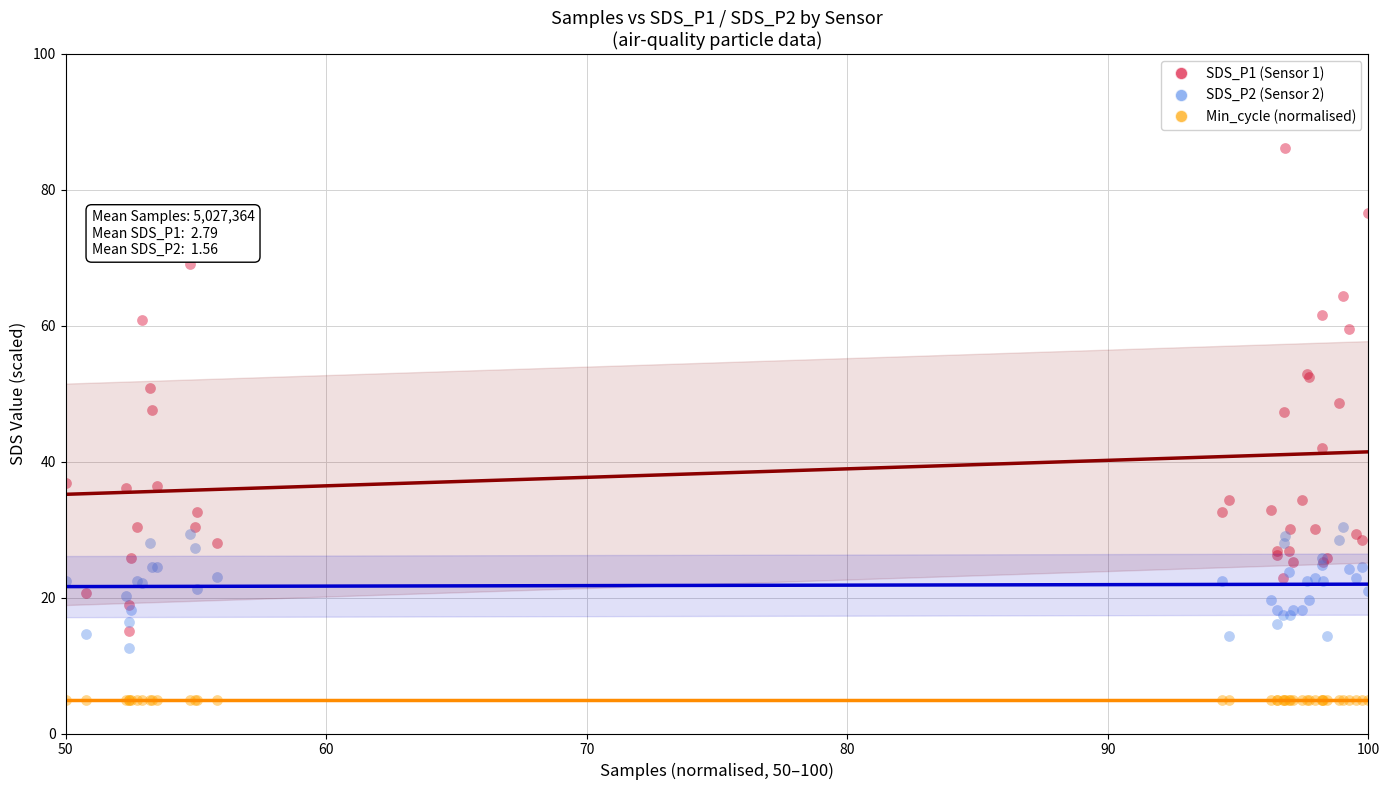

Which series reaches the maximum Y coordinate?

SDS_P1 (Sensor 1)